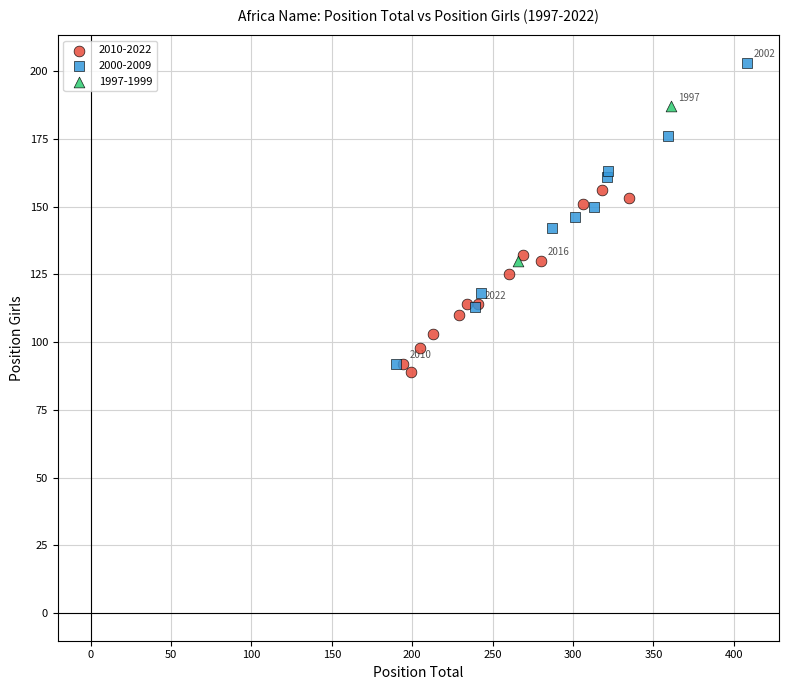

Which series contains the lowest Y value?

2010-2022